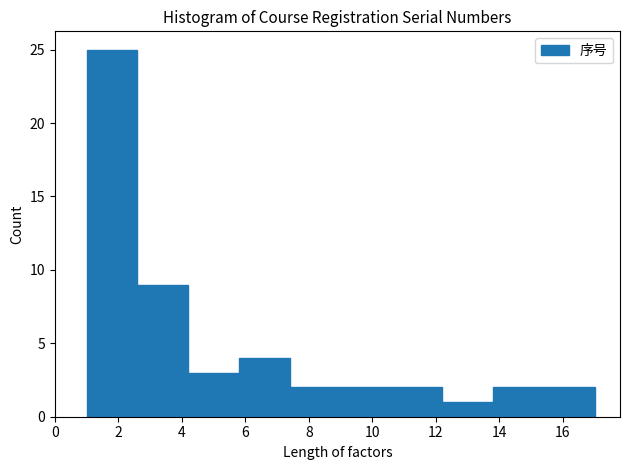

Reading left to right, transcribe this chart: for each bar, give the range it covers on the x-axis and its height. The values are not printed on the chart, so give them approximately, as read against the axis.

1.0 to 2.6: 25
2.6 to 4.2: 9
4.2 to 5.8: 3
5.8 to 7.4: 4
7.4 to 9.0: 2
9.0 to 10.6: 2
10.6 to 12.2: 2
12.2 to 13.8: 1
13.8 to 15.4: 2
15.4 to 17.0: 2